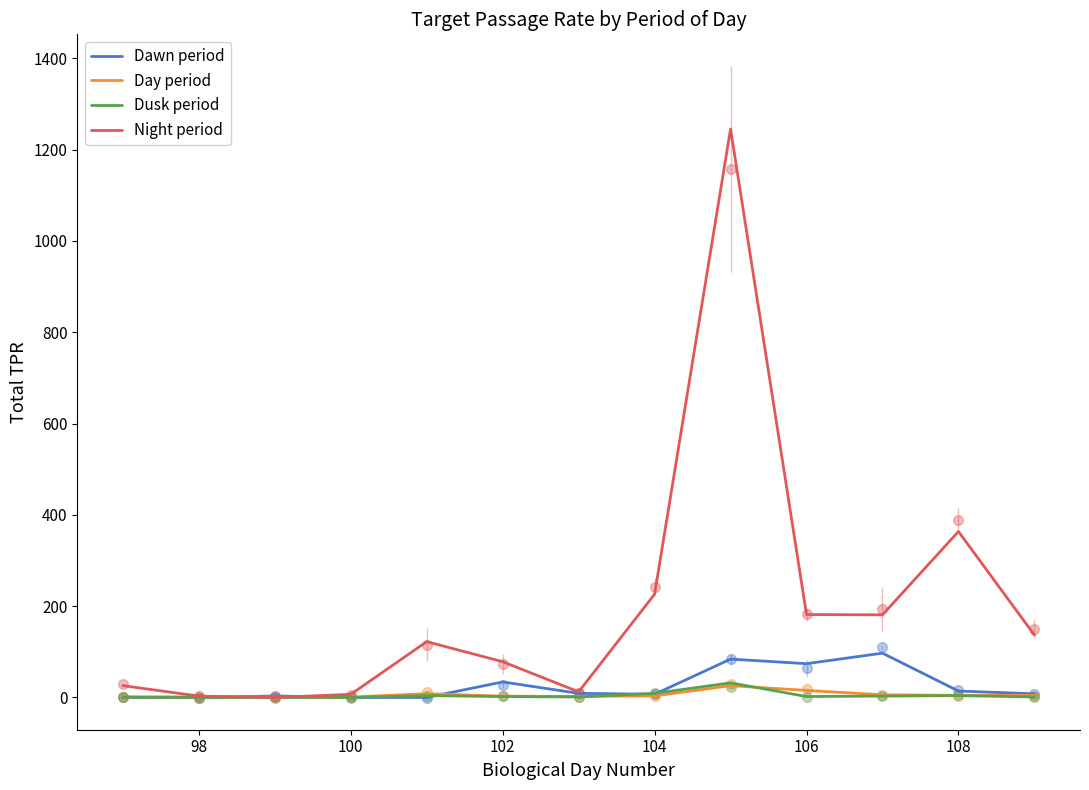

Count the number of categories in the chart.

13